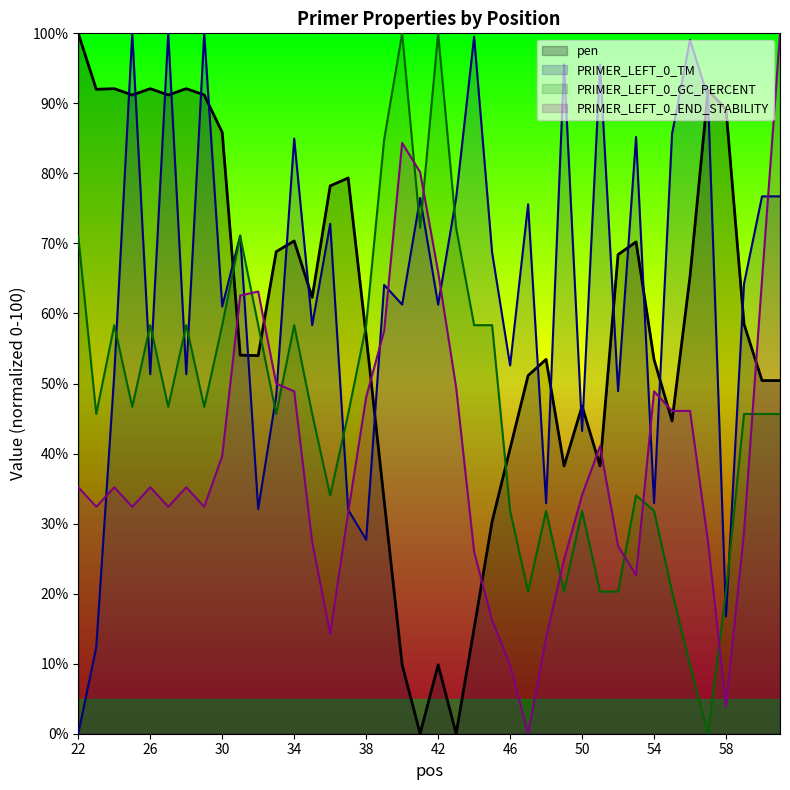

Where is the first local maximum for PRIMER_LEFT_0_GC_PERCENT?

24